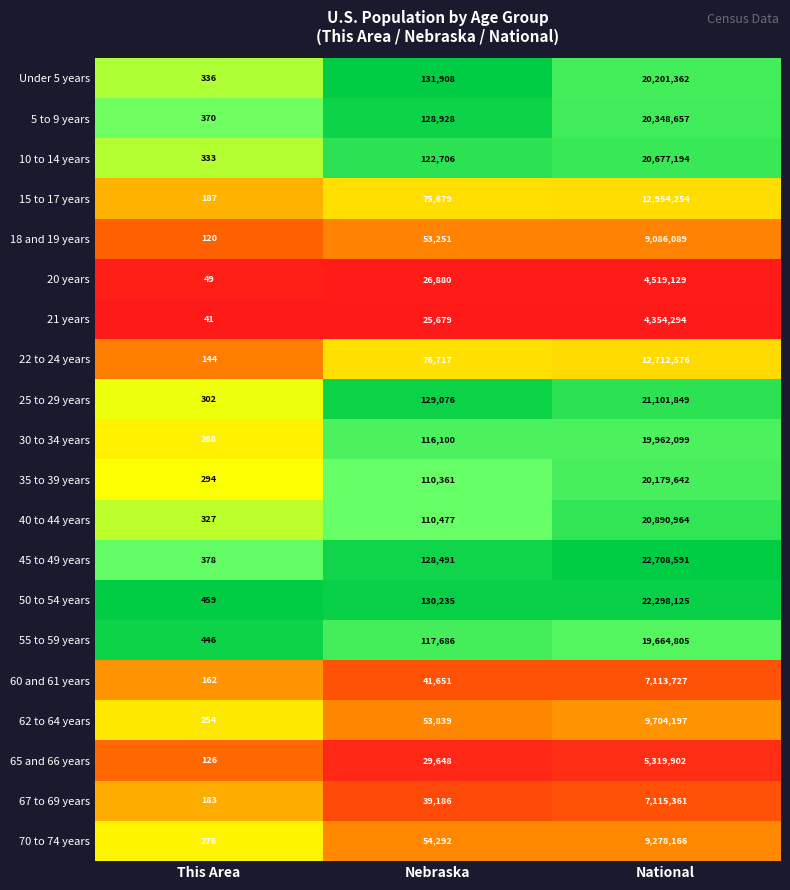

Which label corresponds to the smallest value in the chart?

This Area